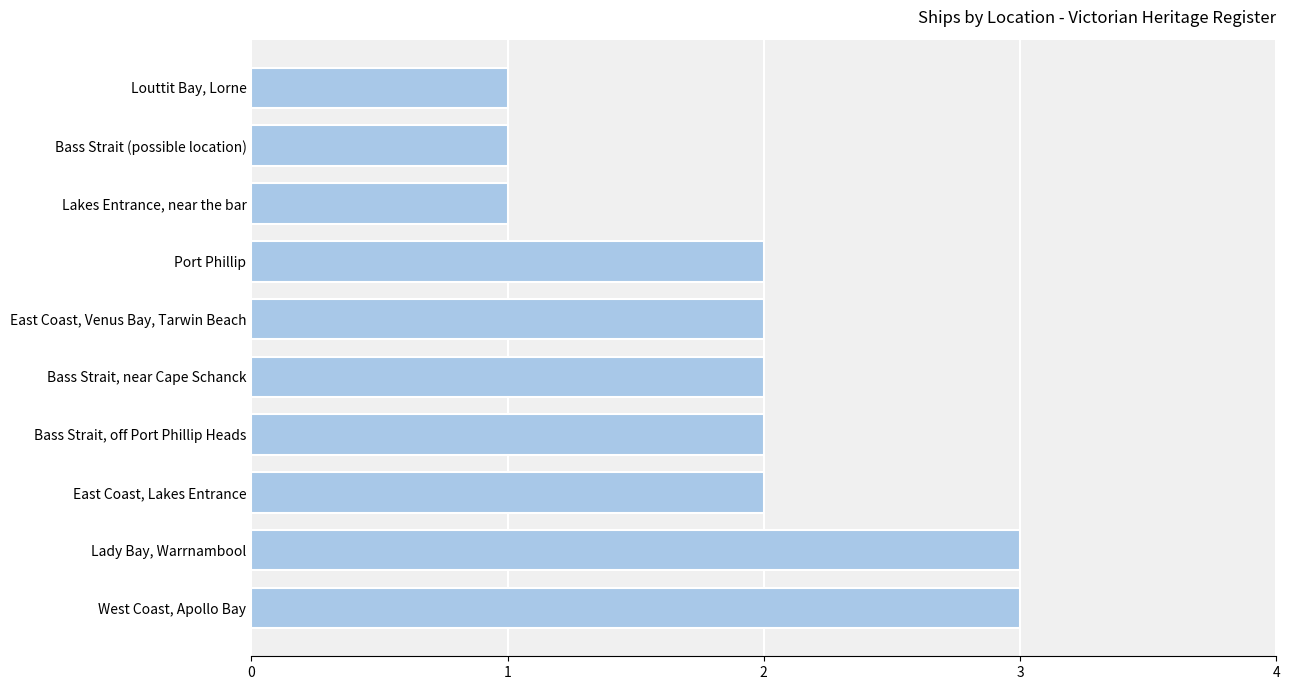

The value at East Coast, Venus Bay, Tarwin Beach is 3. True or false?

False